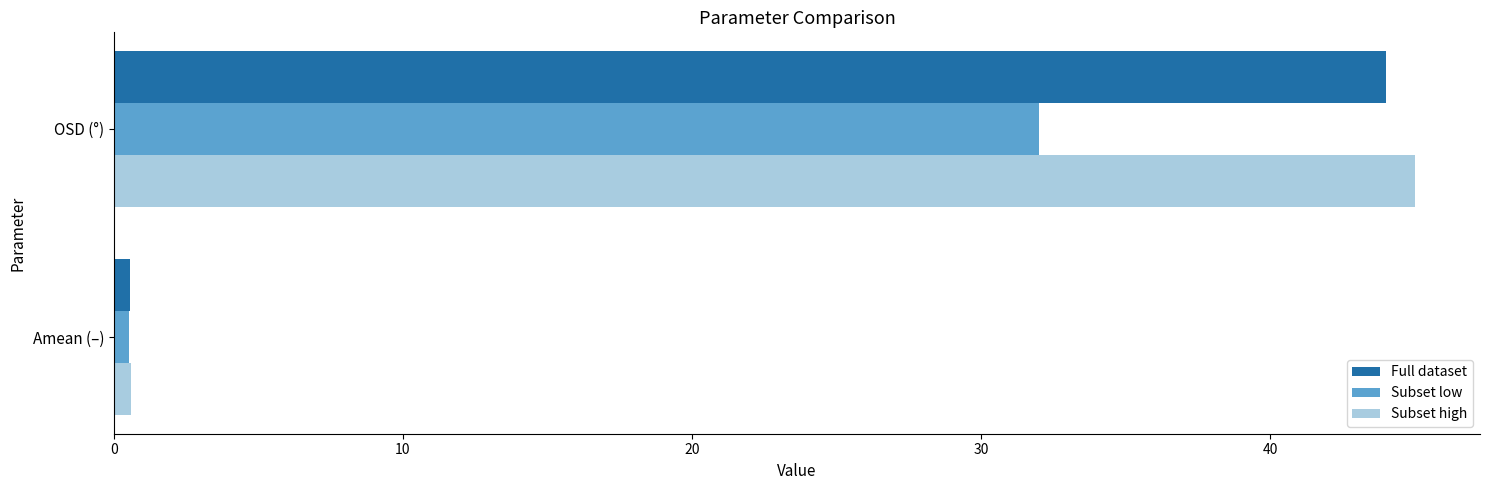

At which category is the sum across all series the highest?

OSD (°)